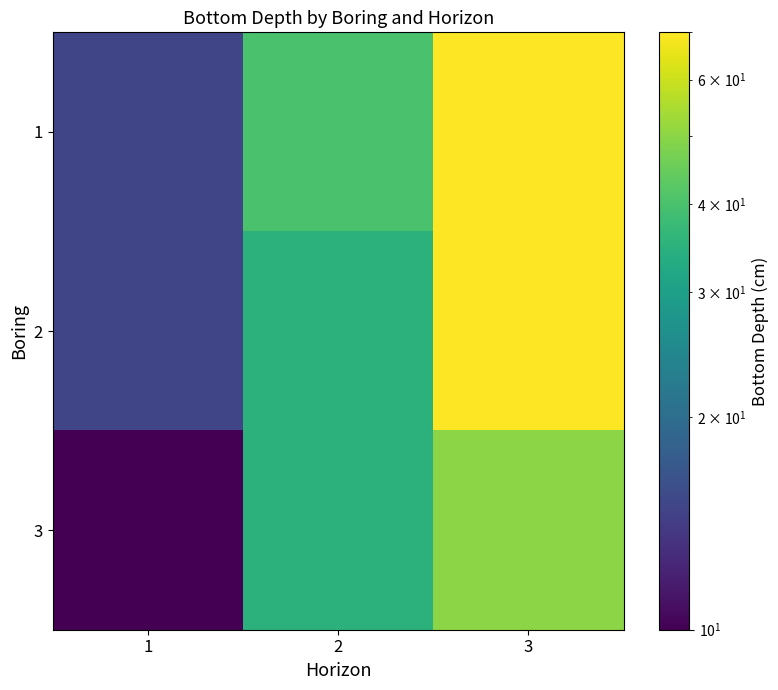

Reading left to right, what are all the values shown in this chart?

1: 1=15	2=40	3=70
2: 1=15	2=35	3=70
3: 1=10	2=35	3=50